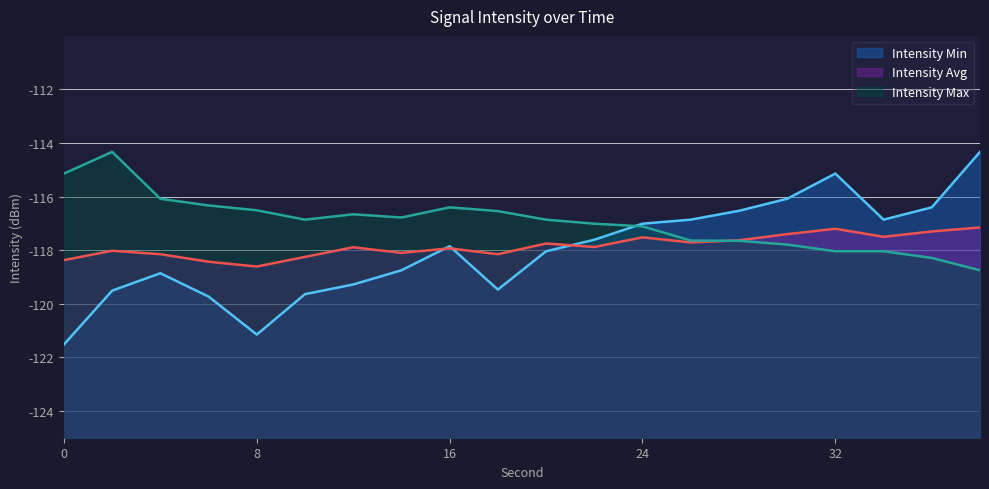

At which category does Intensity Max reach its first local valley?

10